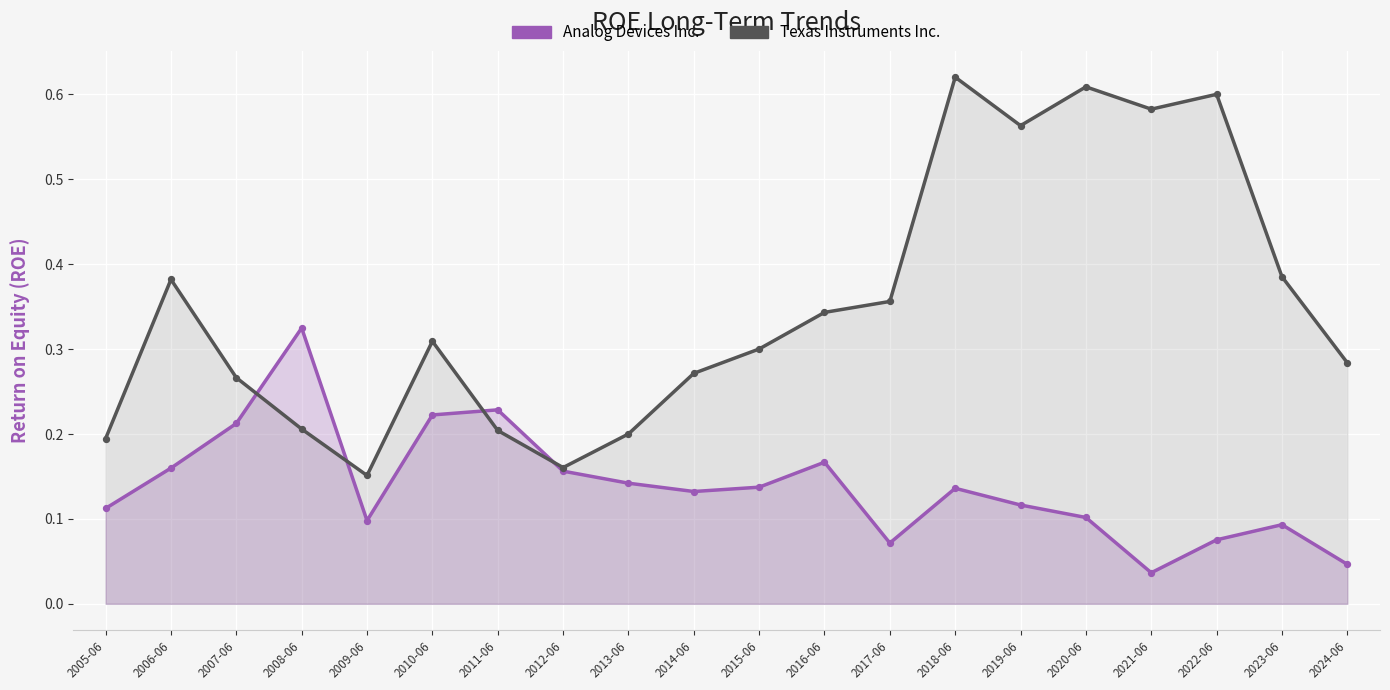

At which category is the sum across all series the highest?

2018-06